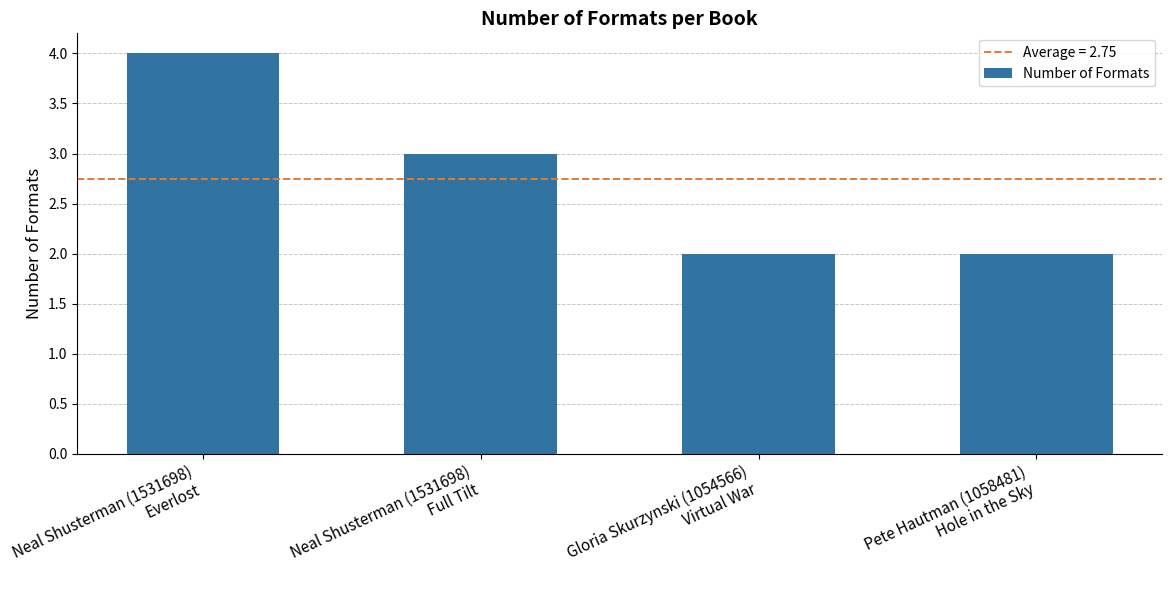

What is the sum of all values?

11